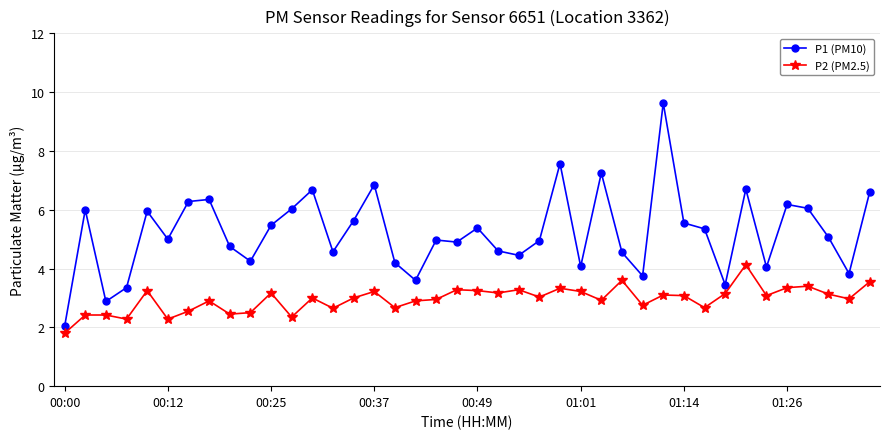

Which series has the largest total across all categories?

P1 (PM10)